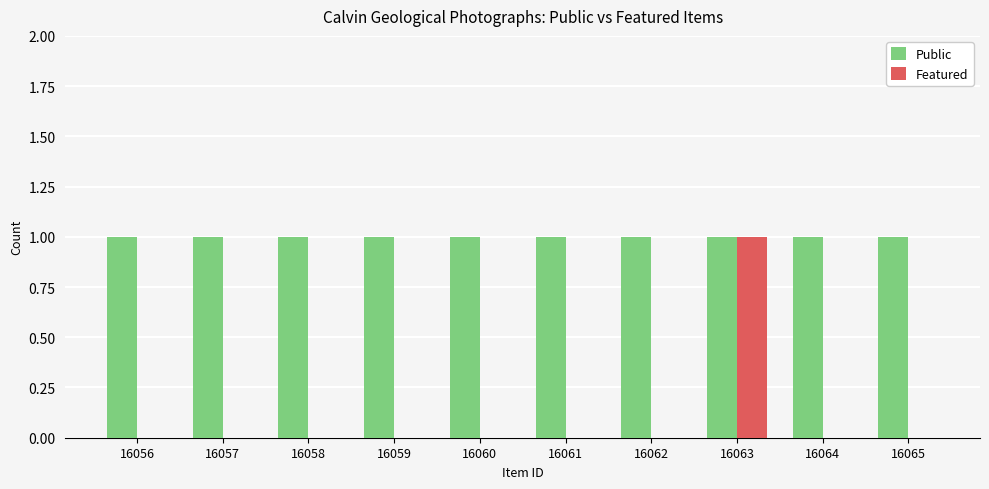

True or false: Public has a value of 2 at 16065.

False